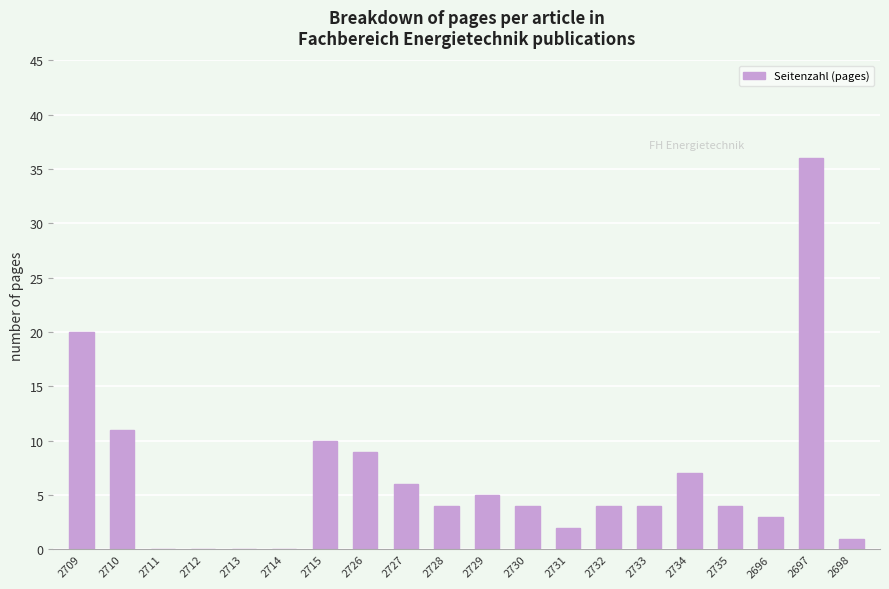

The value at 2734 is 3. True or false?

False